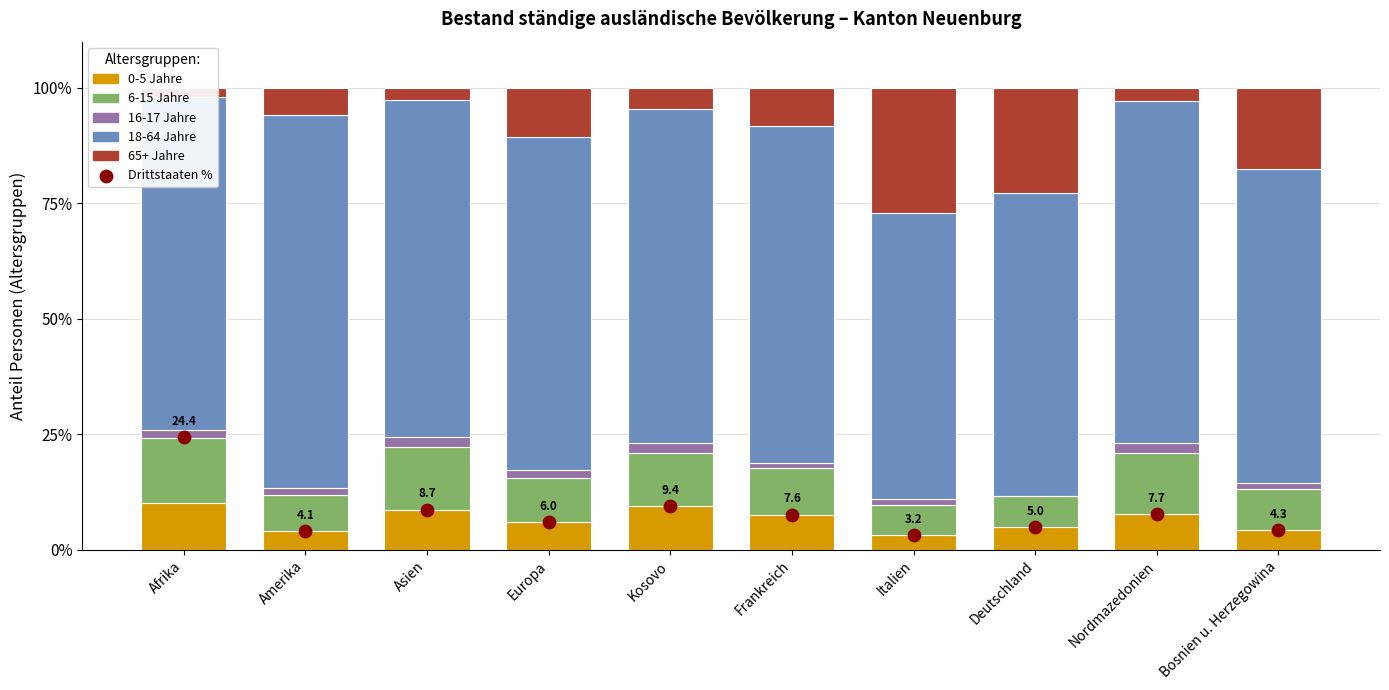

Which series contains the lowest Y value?

16-17 Jahre